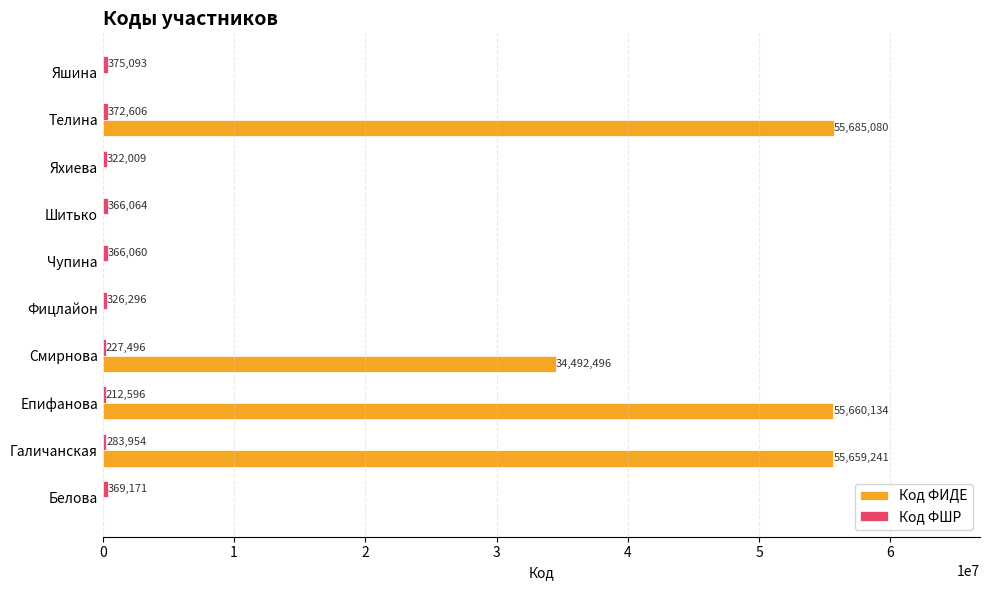

What is the approximate value of Код ФИДЕ at Телина?

55685080